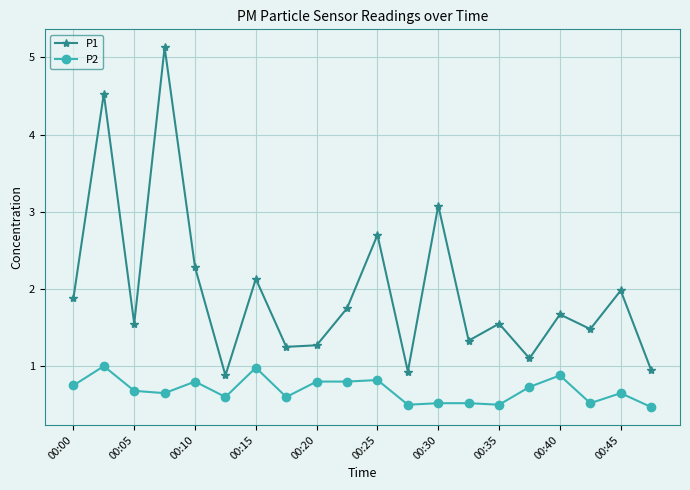

What is the smallest value displayed?

0.5